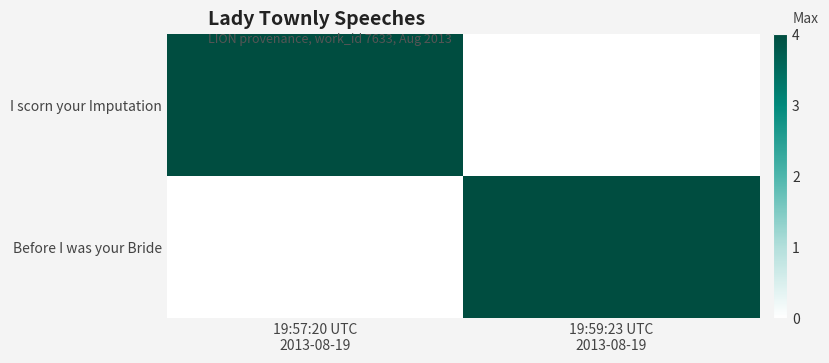

Reading left to right, list all the values displayed in this chart.

I scorn your Imputation: 19:57:20 UTC
2013-08-19=4.0	19:59:23 UTC
2013-08-19=0.0
Before I was your Bride: 19:57:20 UTC
2013-08-19=0.0	19:59:23 UTC
2013-08-19=4.0